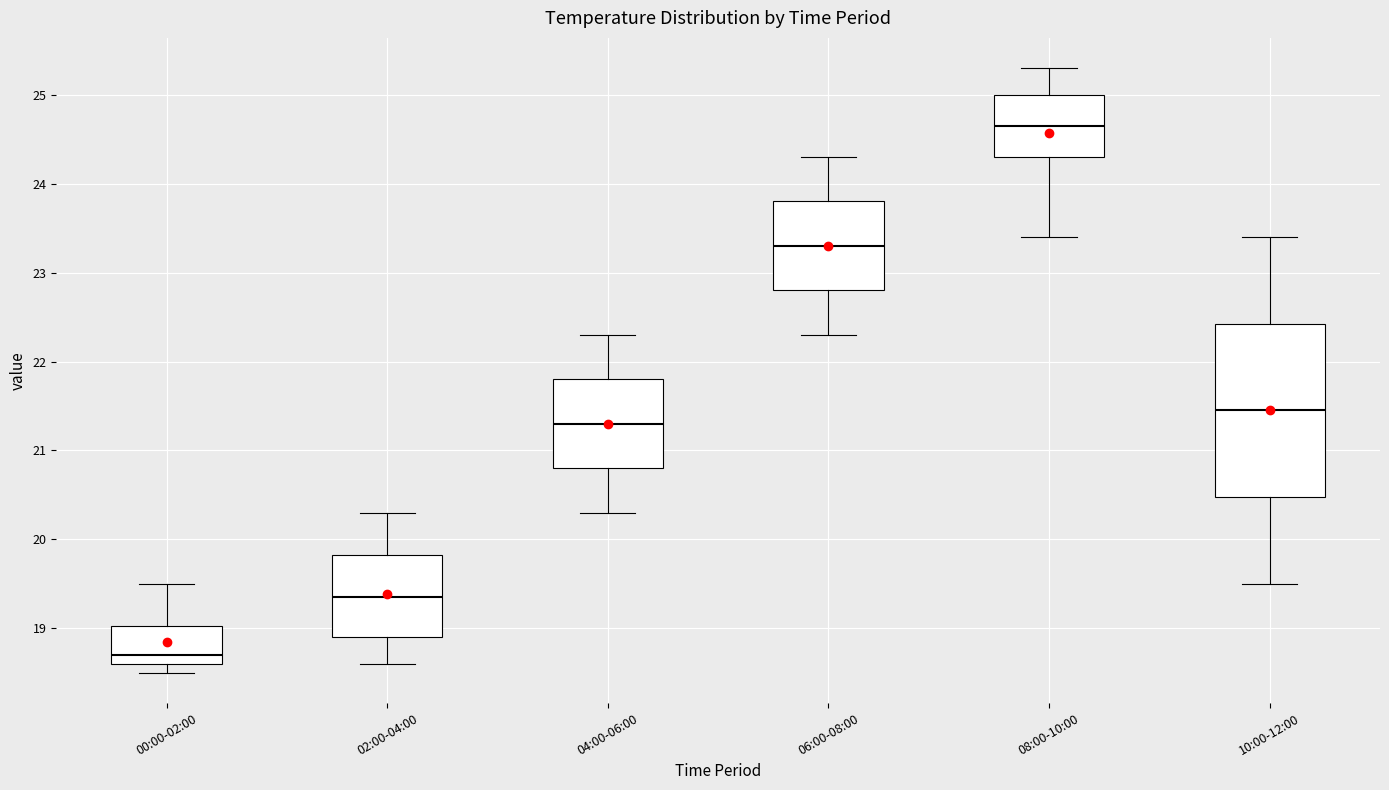

Where is the upper edge of the box for 08:00-10:00 on the y-axis? The values are not printed on the chart, so give them approximately, as read against the axis.

25.0